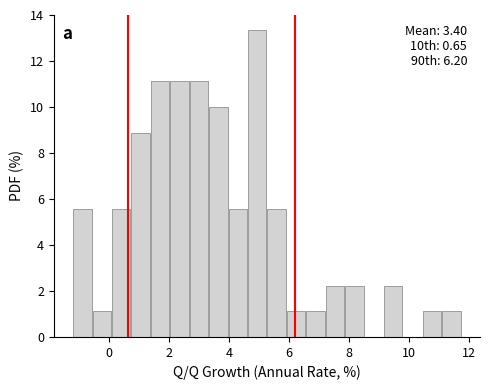

Around what value on the x-axis is the tallest bar? Give the approximate position of its centre, as read against the axis.

5.0